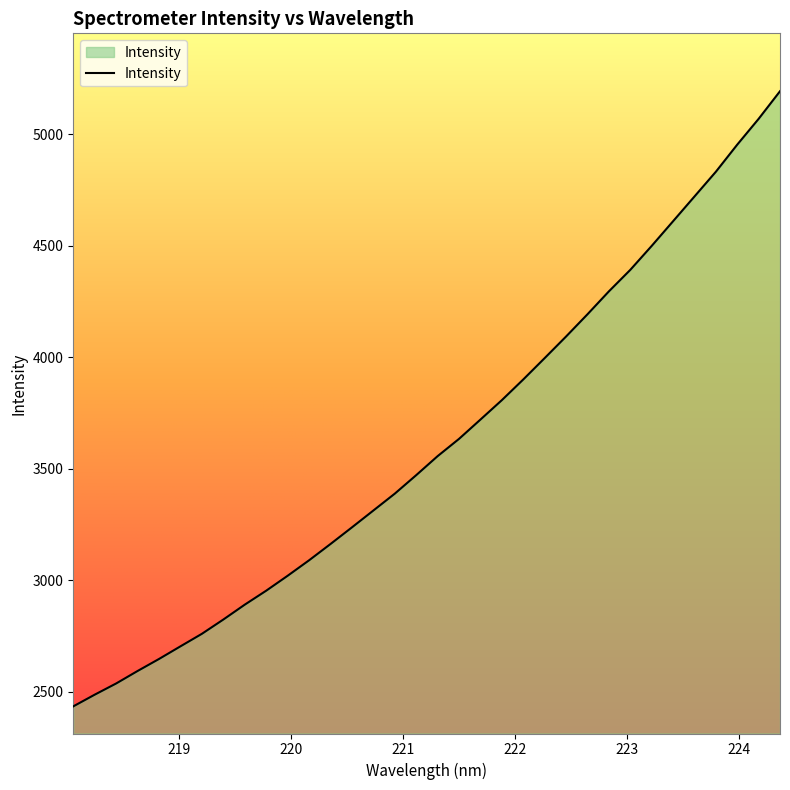

What is the average value?

3616.7